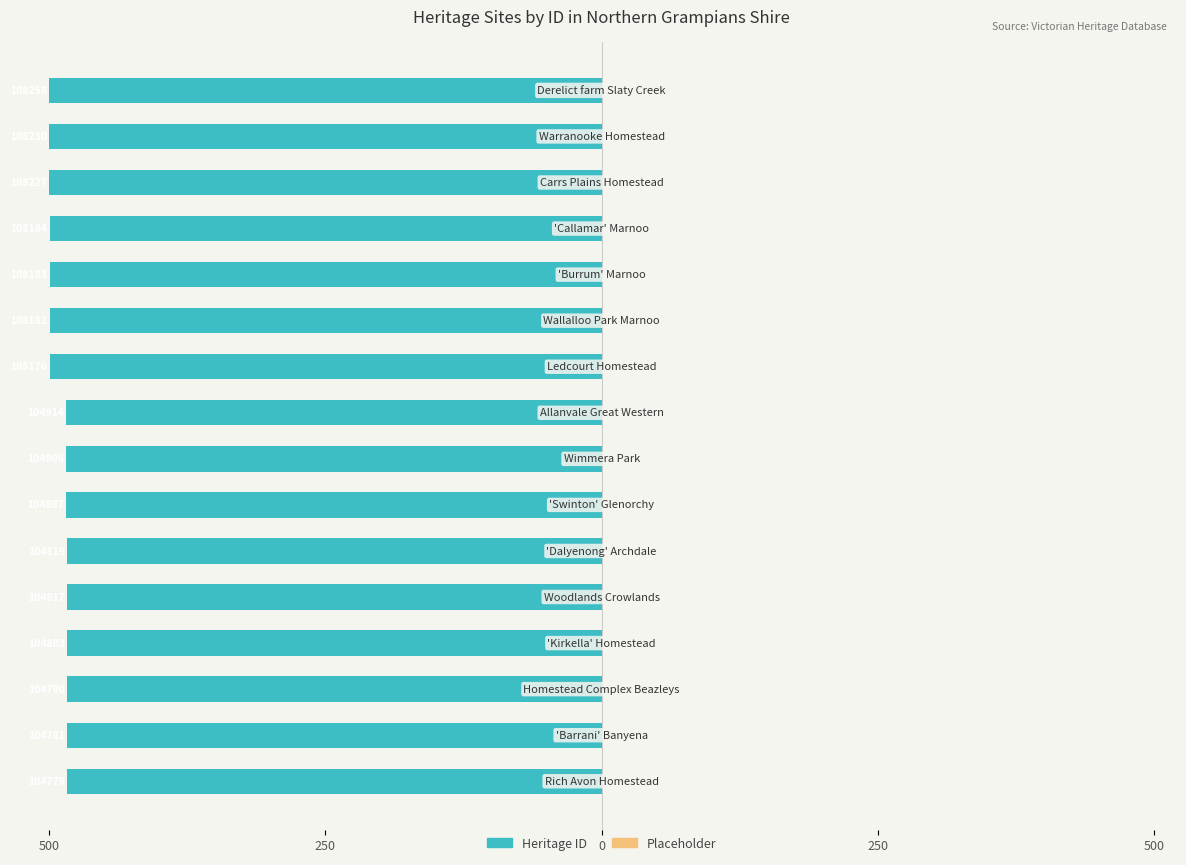

Are the bars horizontal?

Yes